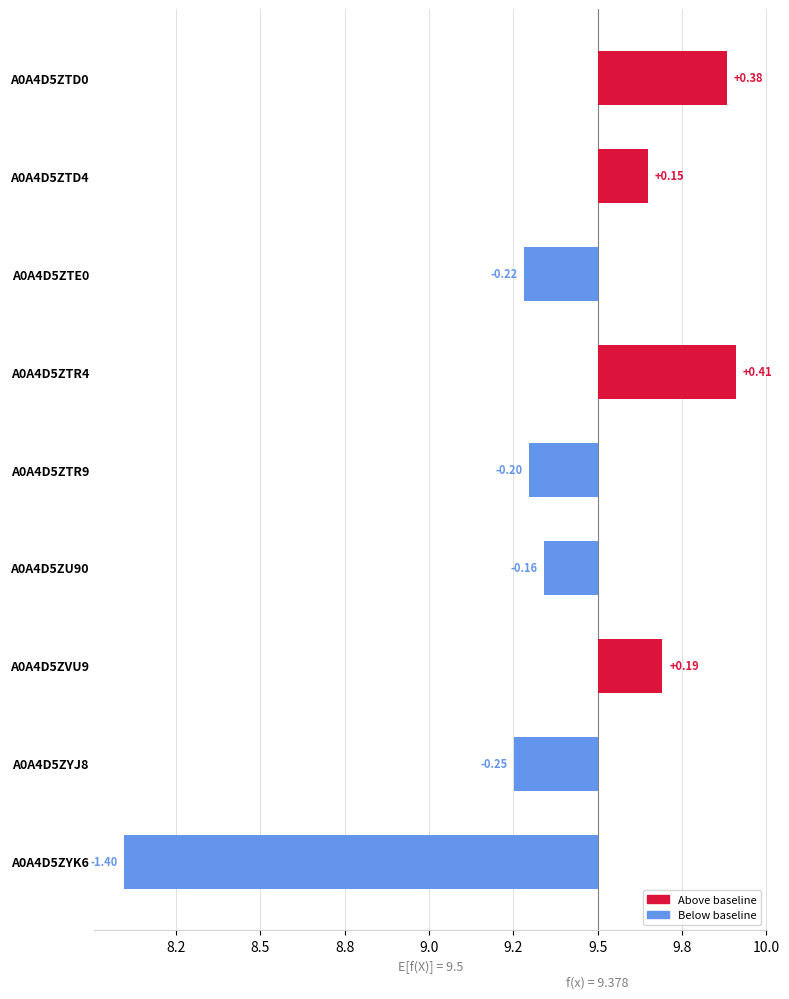

What is the greatest value displayed?

0.4